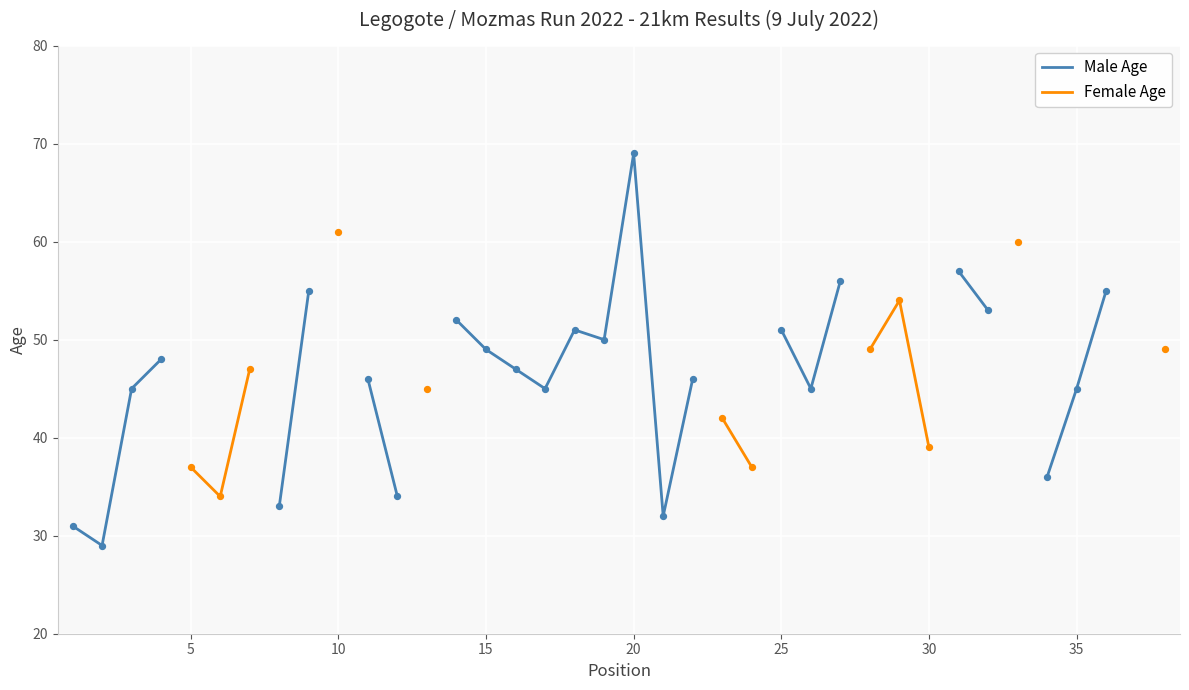

Which series contains the lowest Y value?

Male Age